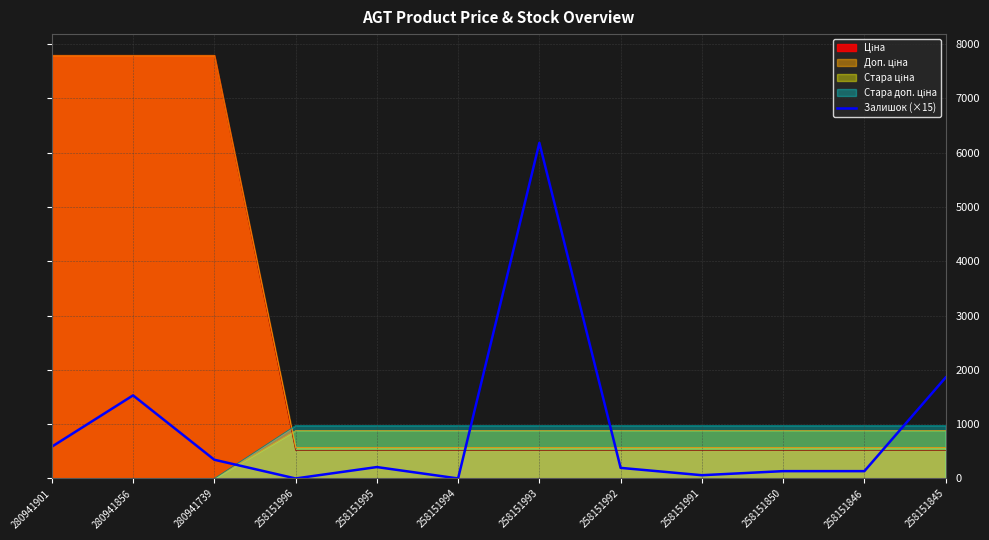

Where is the first local minimum?

258151996